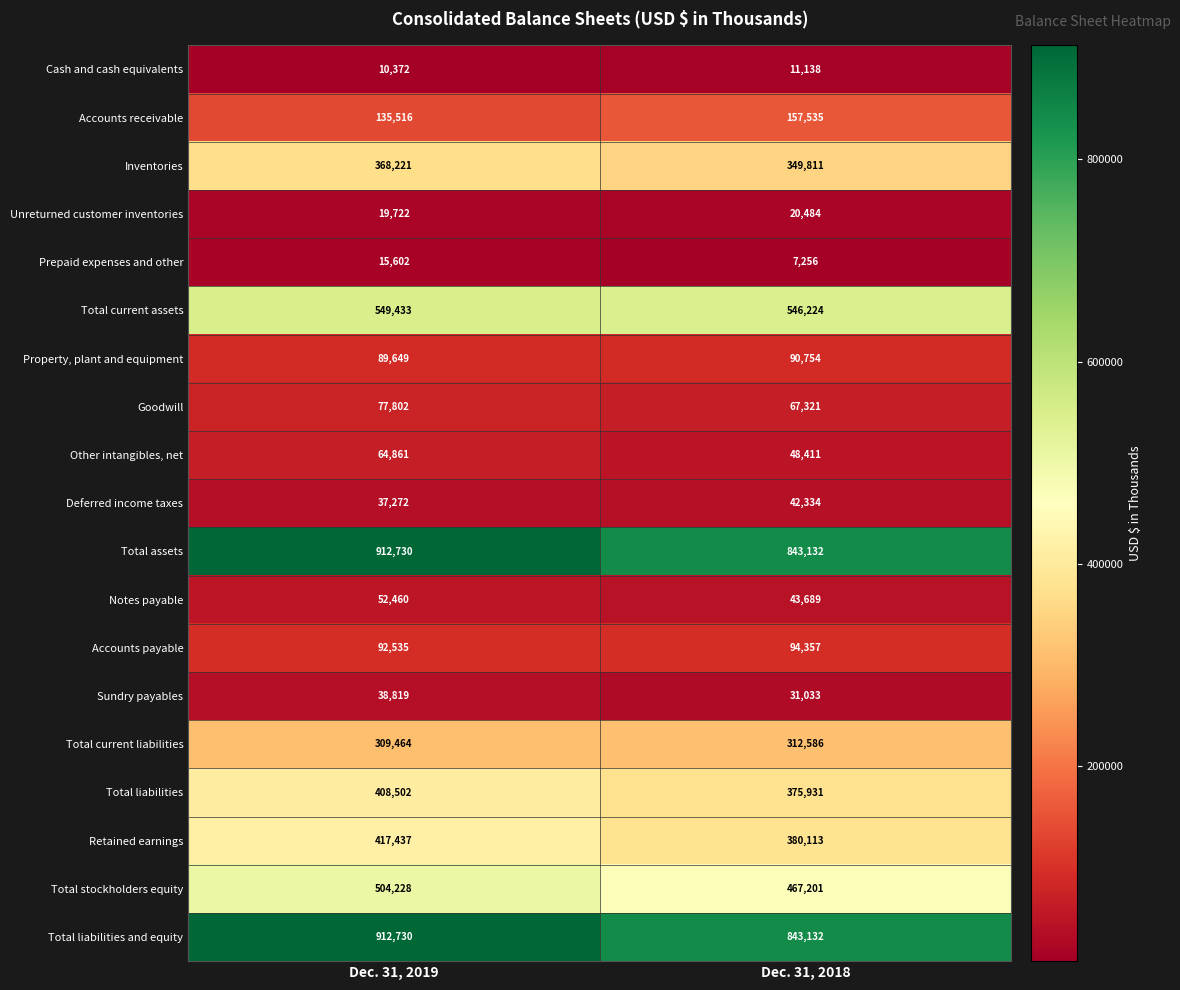

What is the minimum value shown in the chart?

7256